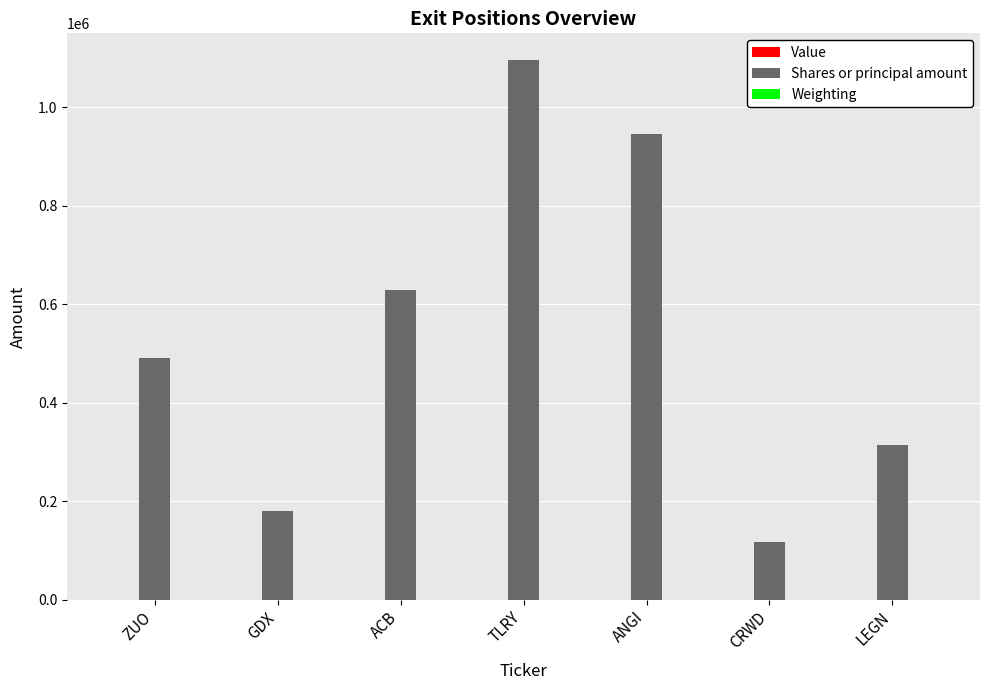

How many groups of bars are there?

7